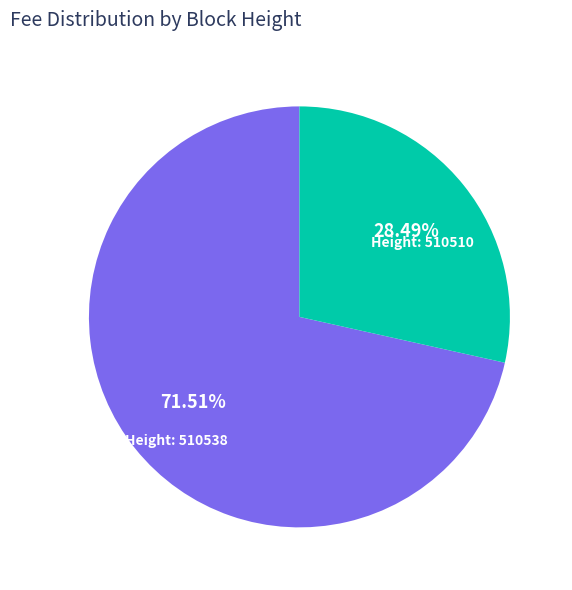

Does any single category account for the majority?

Yes